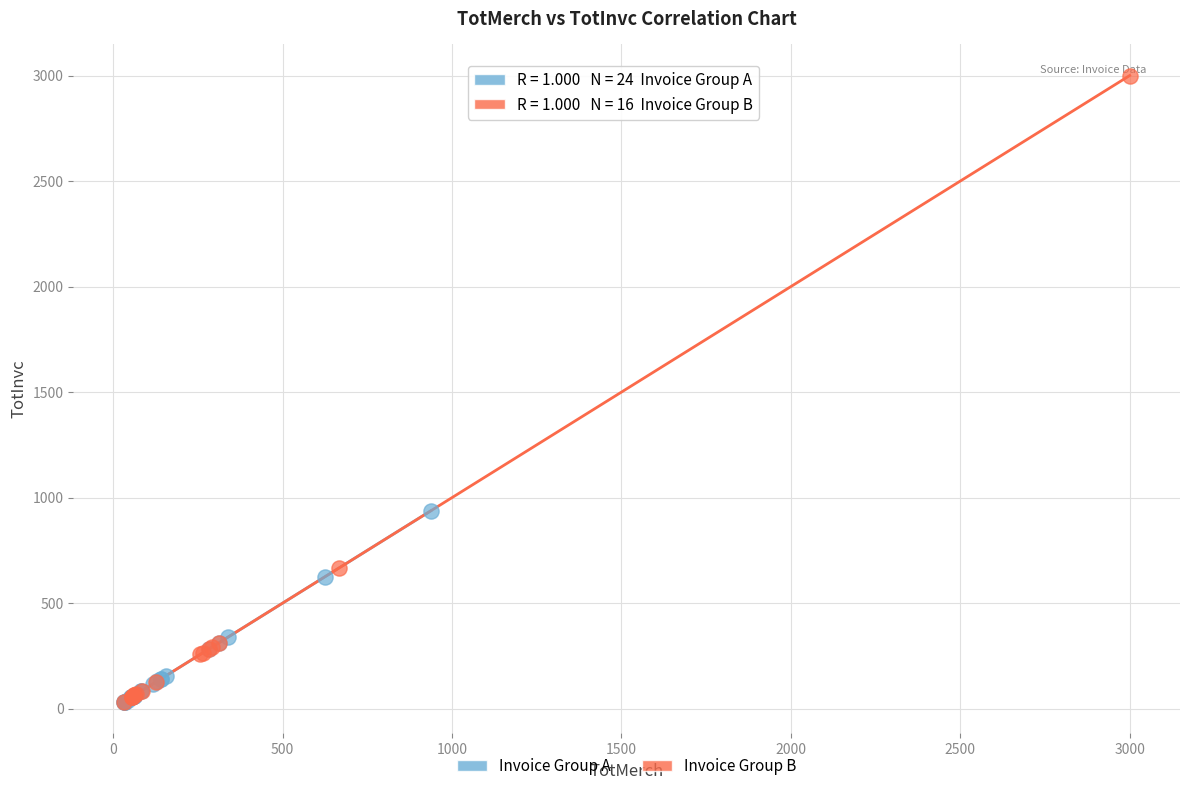

Which series contains the highest Y value?

Invoice Group B